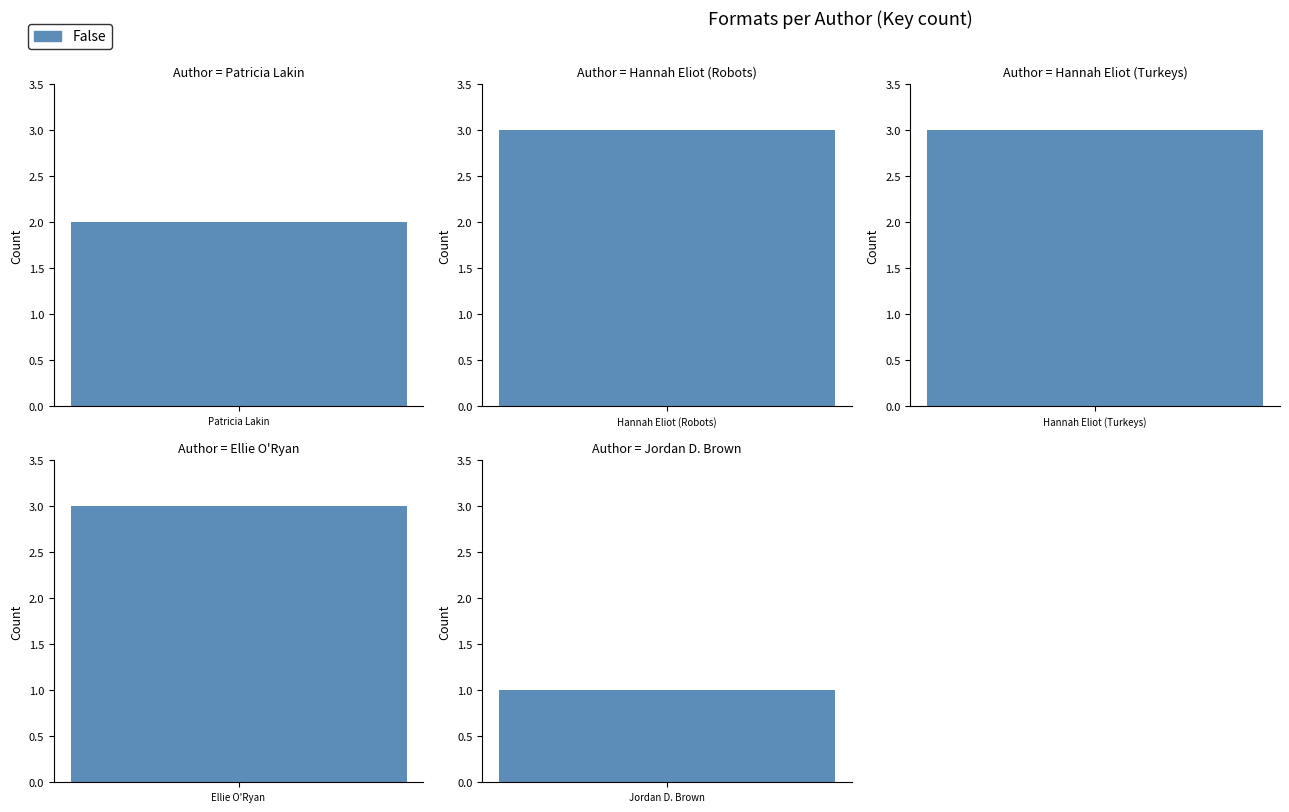

Are the bars horizontal?

No